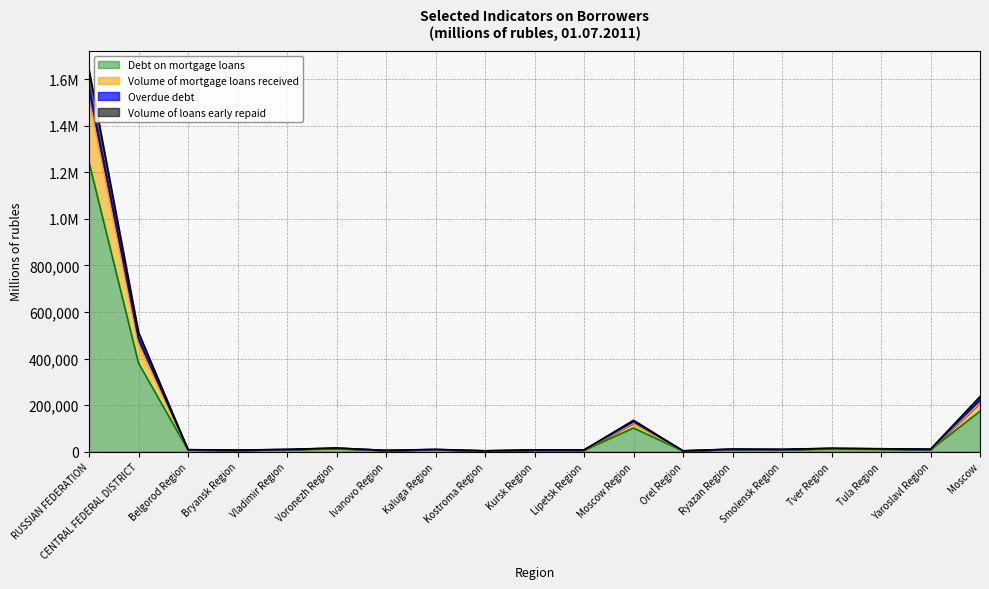

At how many categories does at least one series exceed 627893?

1